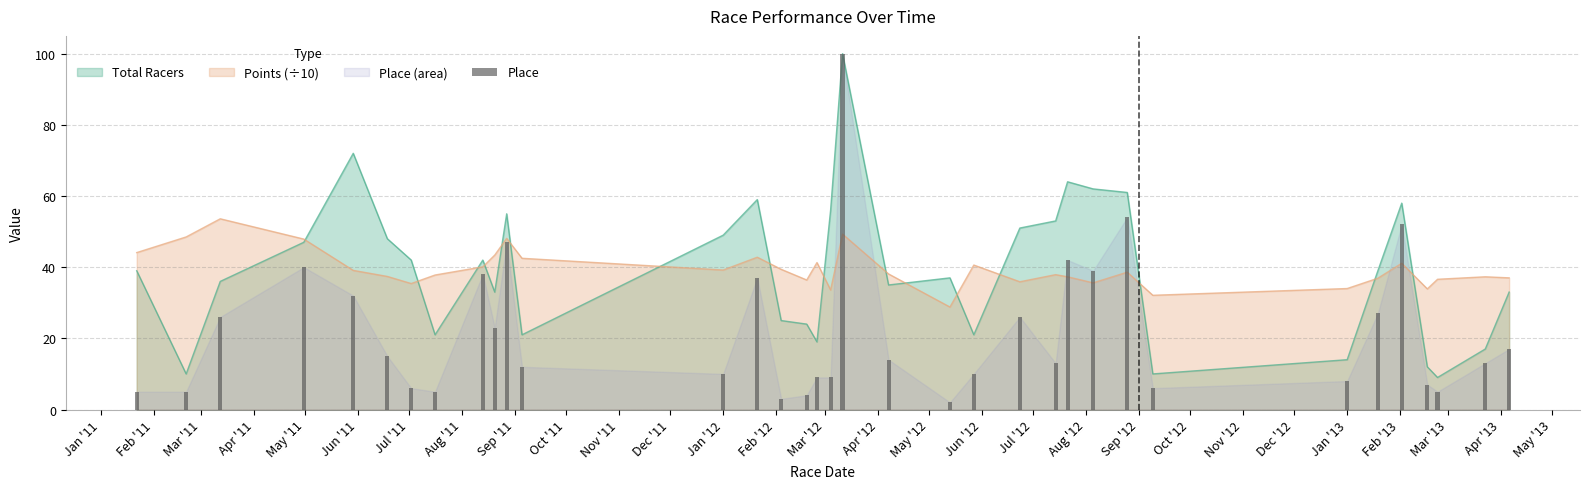

Is it true that the value at May '11 is 58?

False